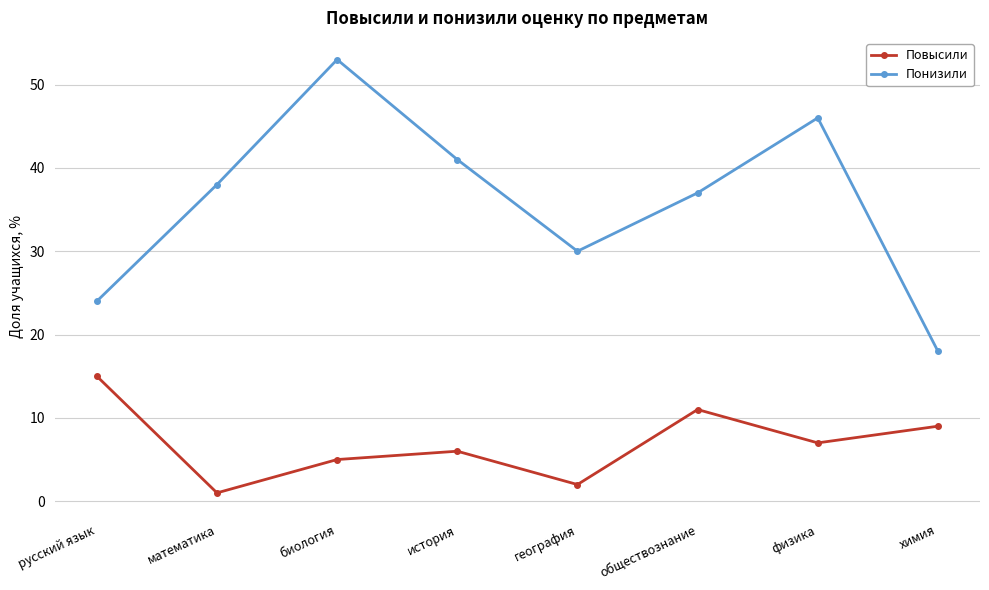

How many values in the Понизили series are below 38?

4